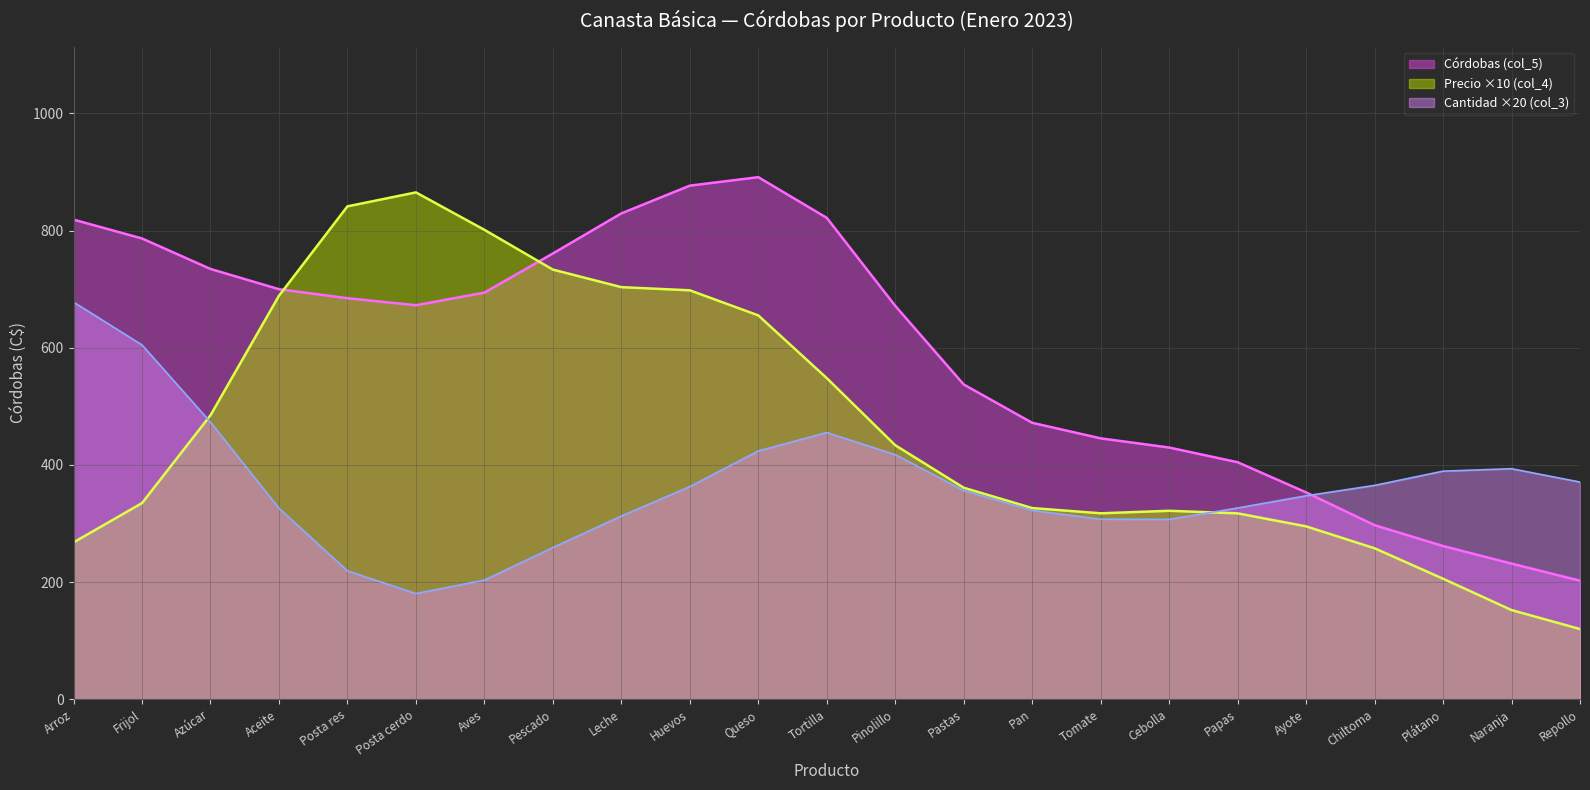

At Aceite, list the series in order from largest to smallest.

Córdobas (col_5), Precio ×10 (col_4), Cantidad ×20 (col_3)